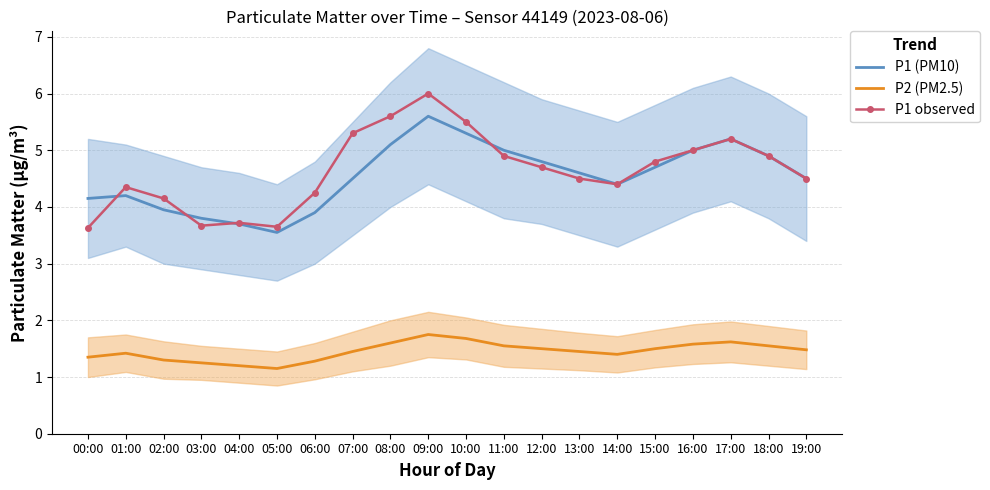

Count the number of data series in this chart.

3